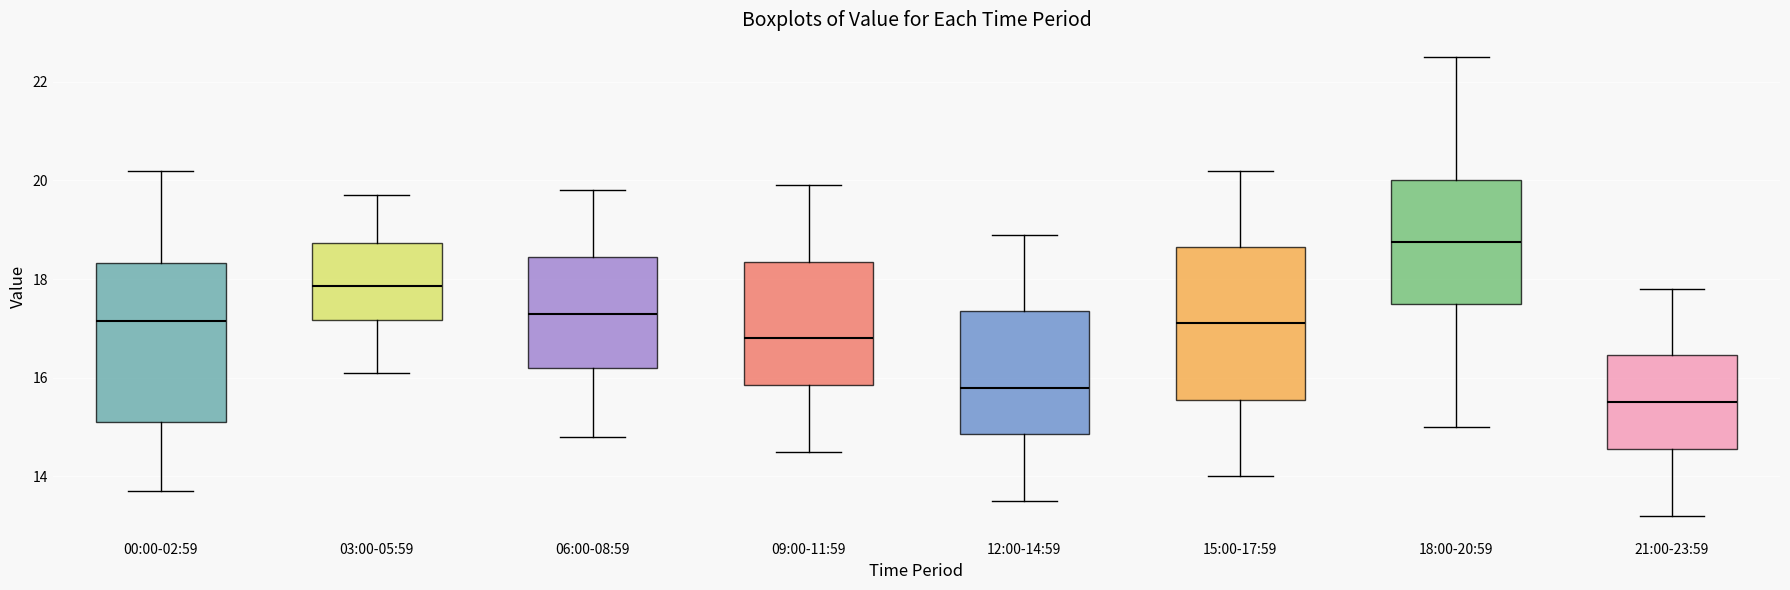

Where does the lower whisker of the box for 12:00-14:59 end on the y-axis? The values are not printed on the chart, so give them approximately, as read against the axis.

13.6